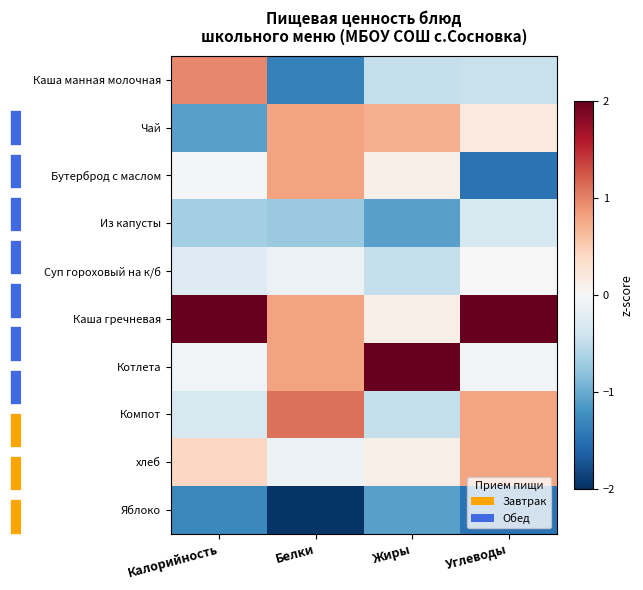

Is it true that Яблоко equals -0.8 at Углеводы?

False